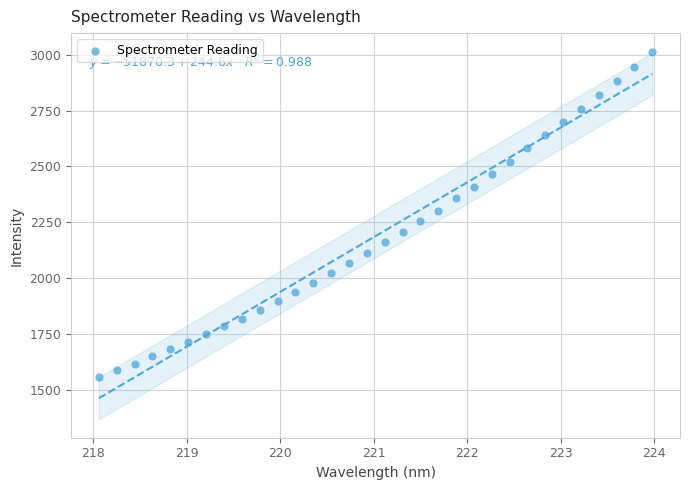

What is the range of X values (max minus min)?

5.9